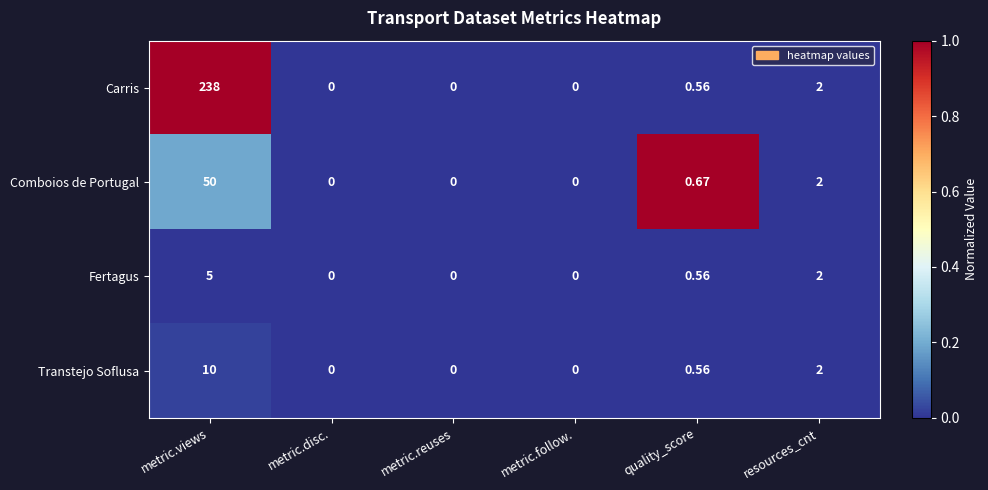

Which series has the widest spread of values?

Carris